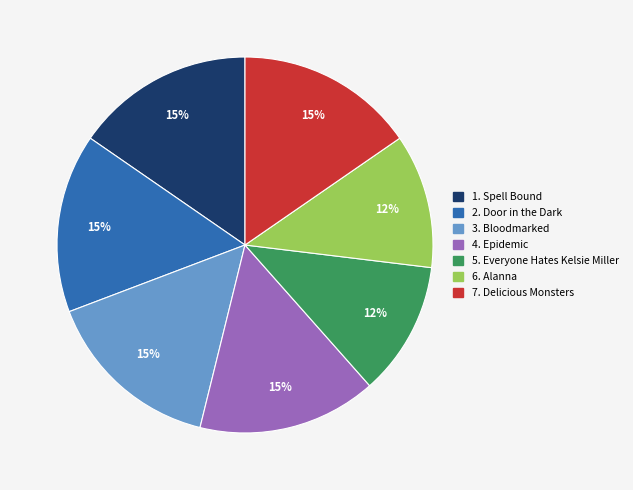

To the nearest percent, what is the average slice percentage?

14%